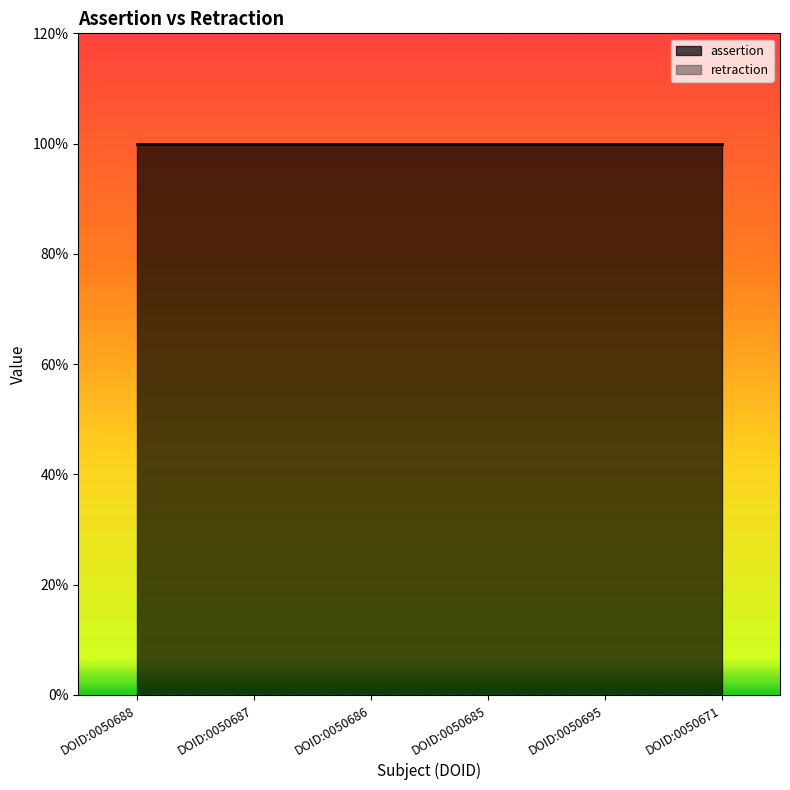

Reading left to right, extract all data points from this chart.

assertion: DOID:0050688=1	DOID:0050687=1	DOID:0050686=1	DOID:0050685=1	DOID:0050695=1	DOID:0050671=1
retraction: DOID:0050688=0	DOID:0050687=0	DOID:0050686=0	DOID:0050685=0	DOID:0050695=0	DOID:0050671=0